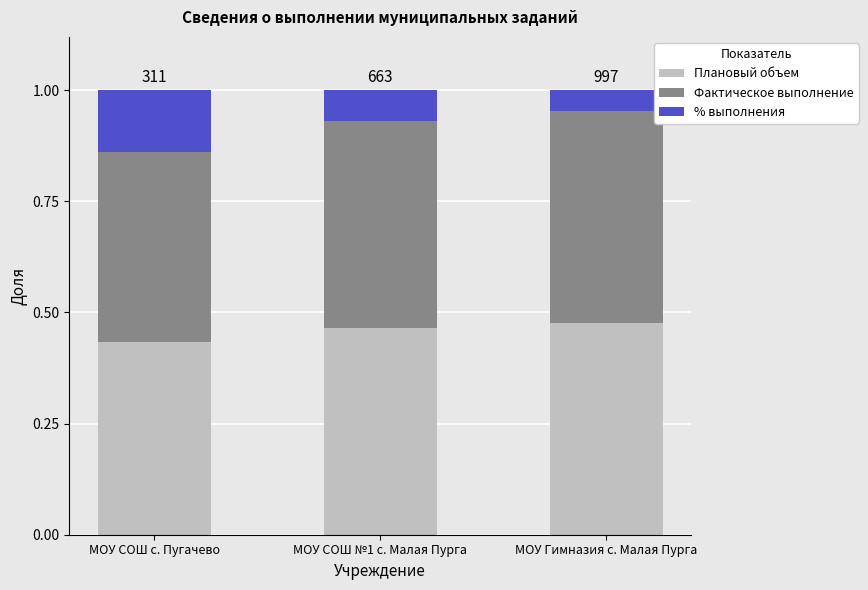

Which category has the lowest value in the Плановый объем series?

МОУ СОШ с. Пугачево